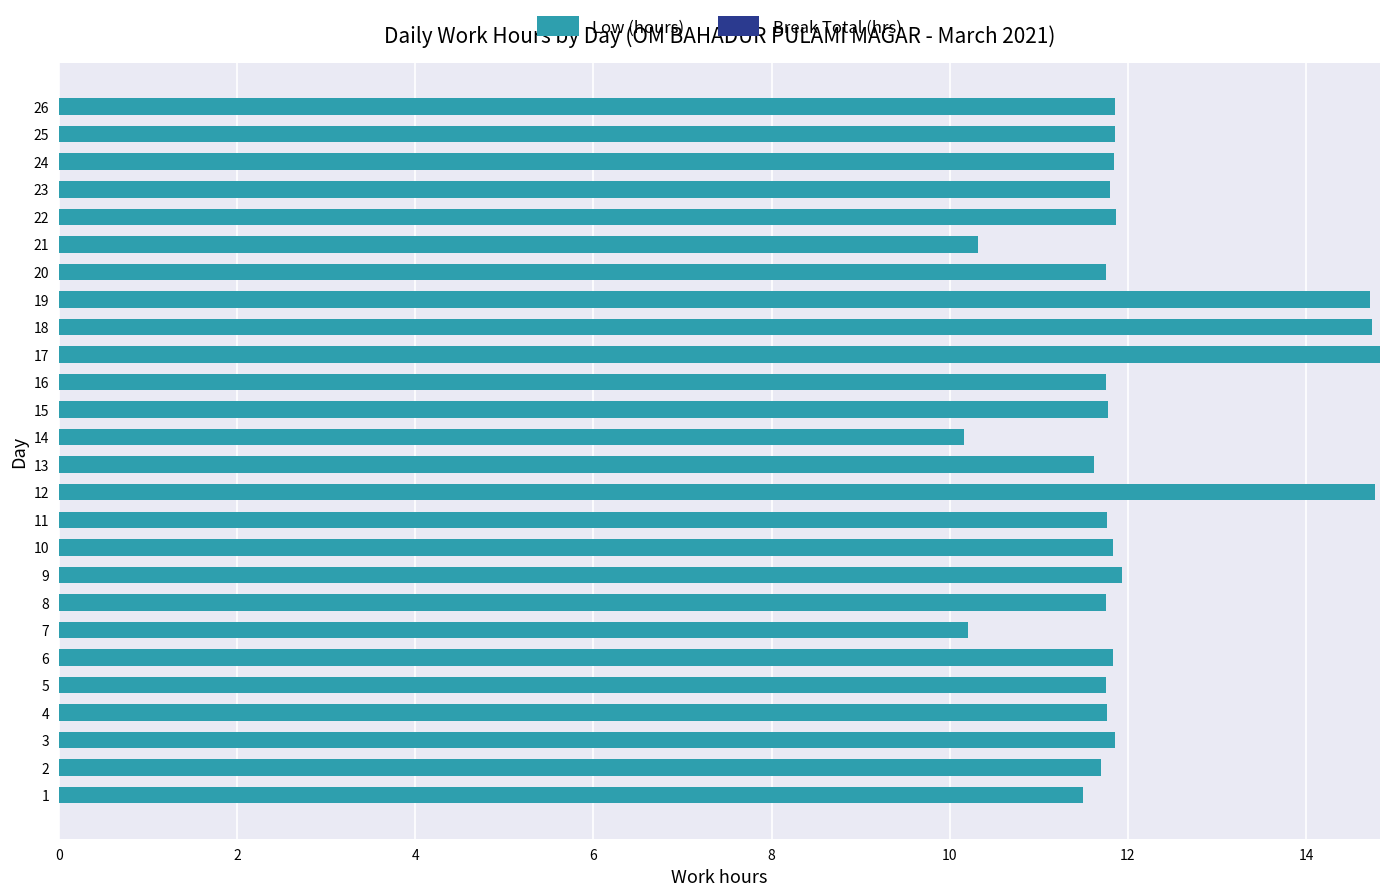

What is the ratio of the value at 14 to the value at 1?

0.9